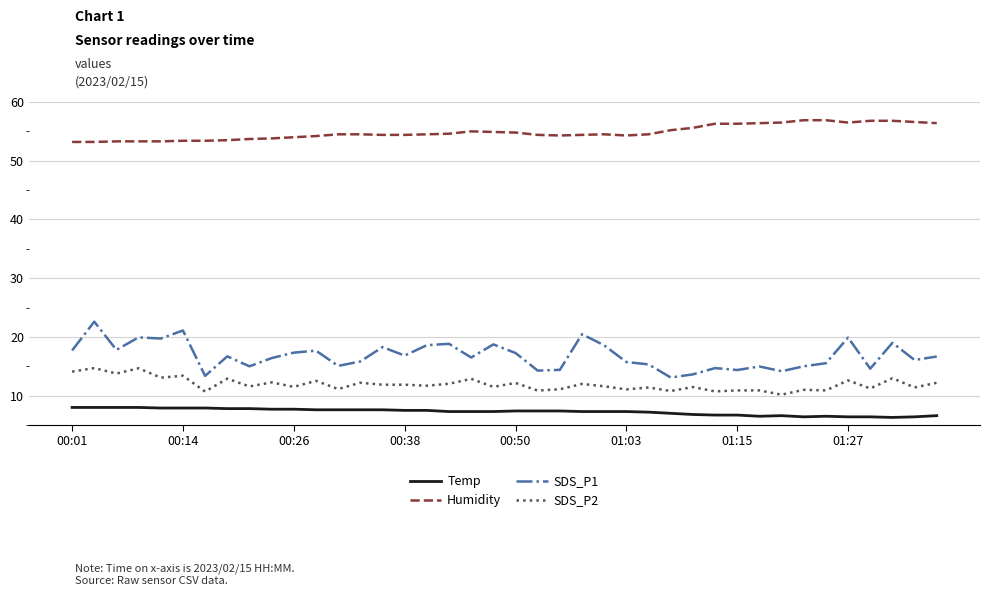

Rank the series by their maximum value, from lowest to highest.

Temp, SDS_P2, SDS_P1, Humidity